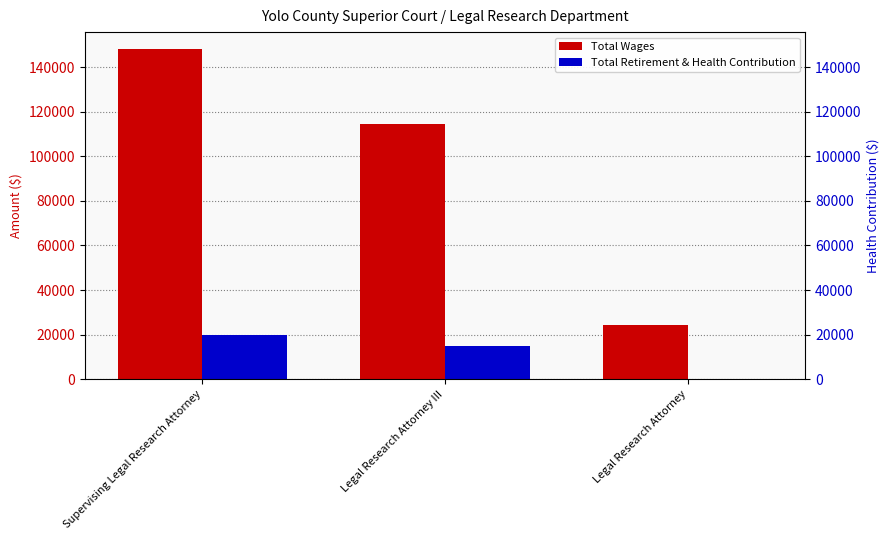

Which category has the lowest value across all series?

Legal Research Attorney